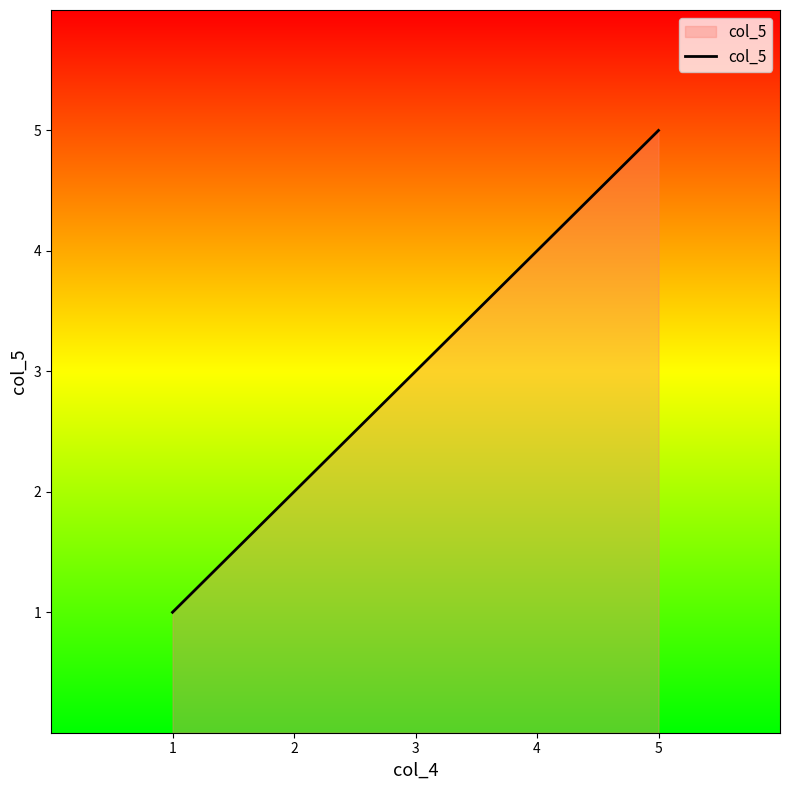

Rank the categories by value from highest to lowest.

5, 4, 3, 2, 1